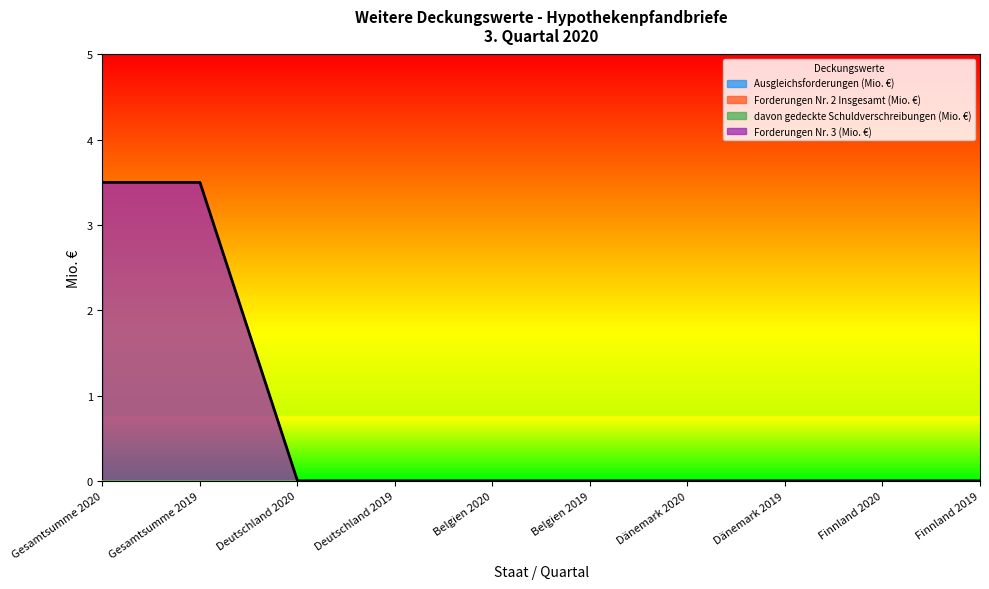

Is the value of davon gedeckte Schuldverschreibungen (Mio. €) at Dänemark 2020 greater than the value of Forderungen Nr. 3 (Mio. €) at Deutschland 2020?

No